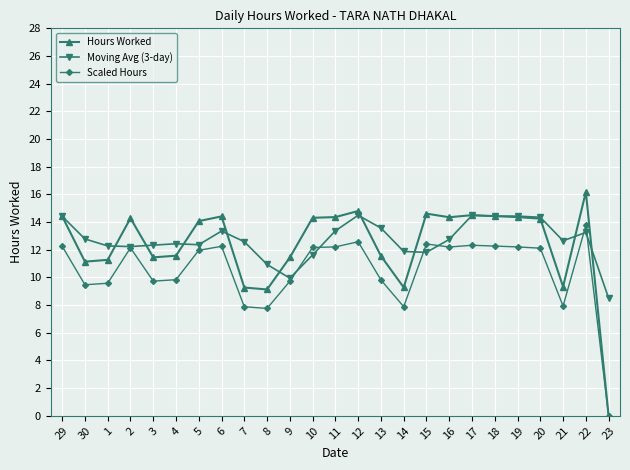

What is the sum of all Moving Avg (3-day) values?

317.2